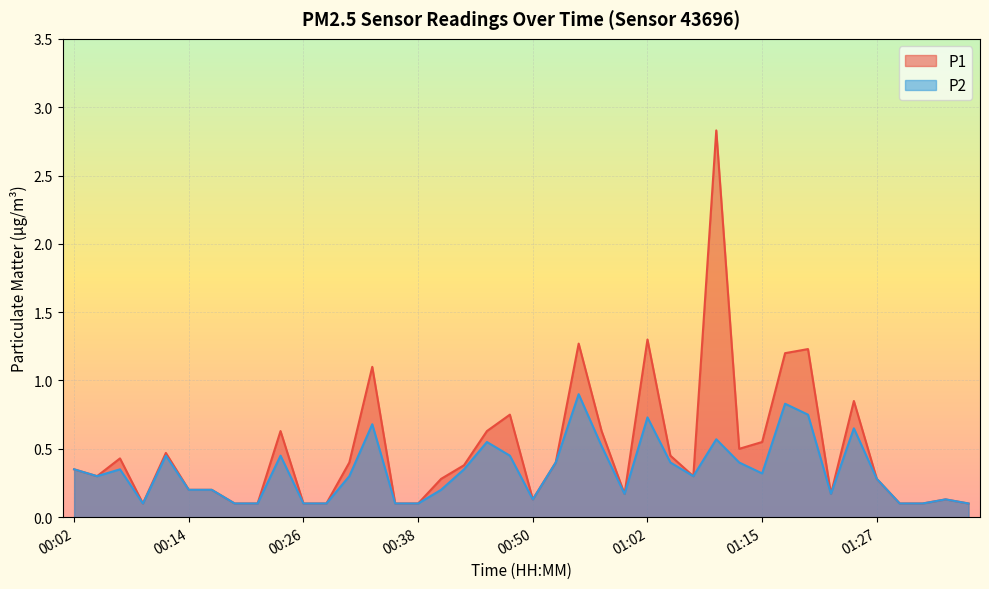

At which label does P2 reach its peak?

00:55